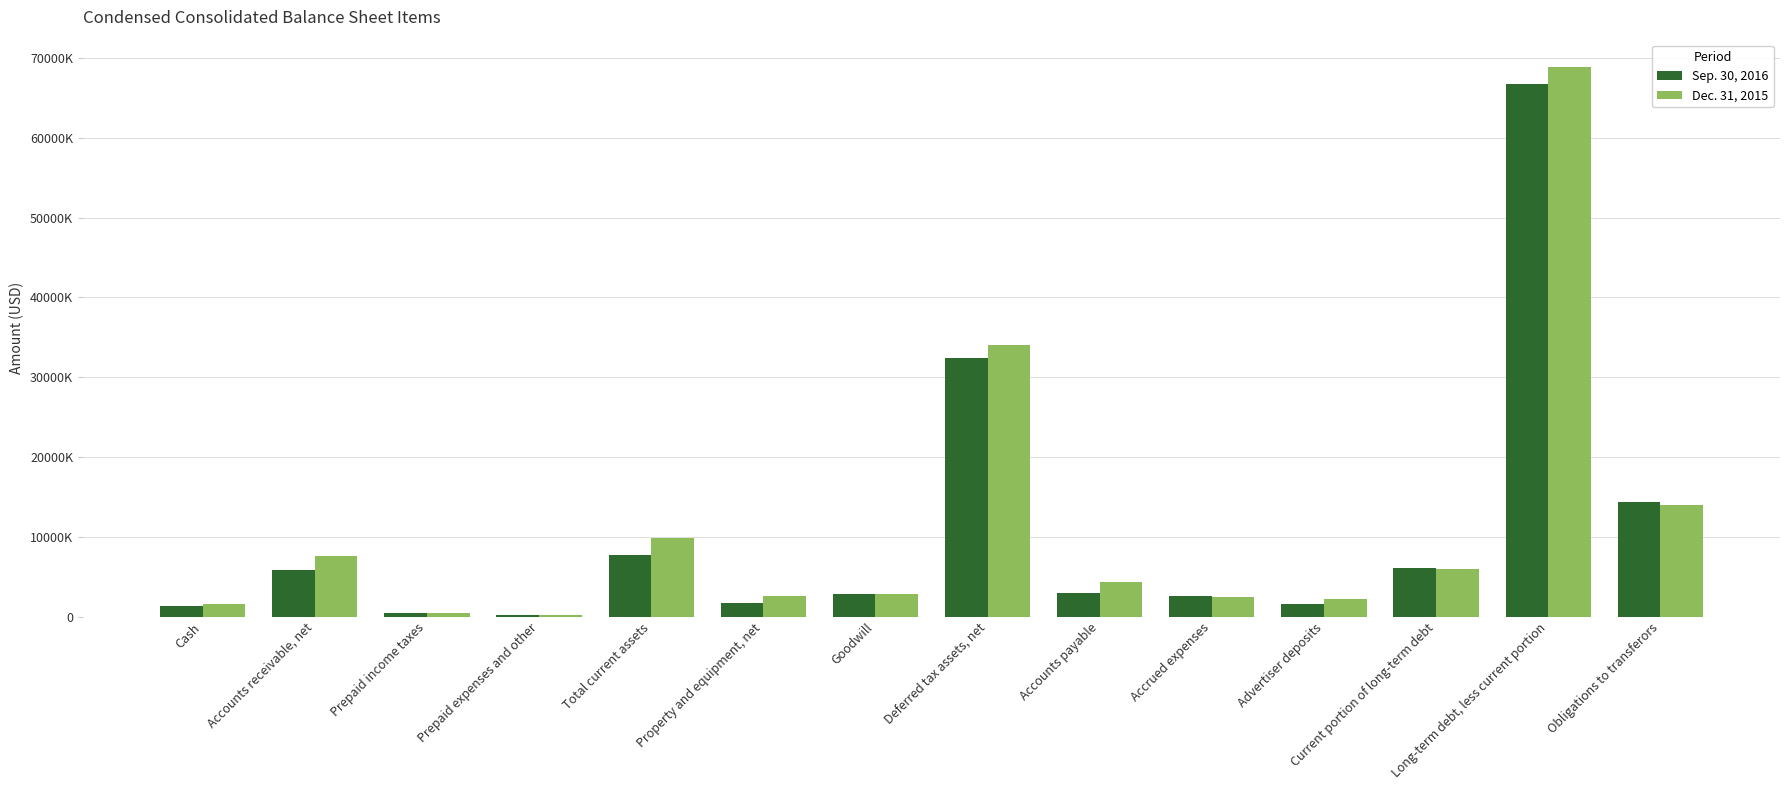

At which category is the sum across all series the highest?

Long-term debt, less current portion